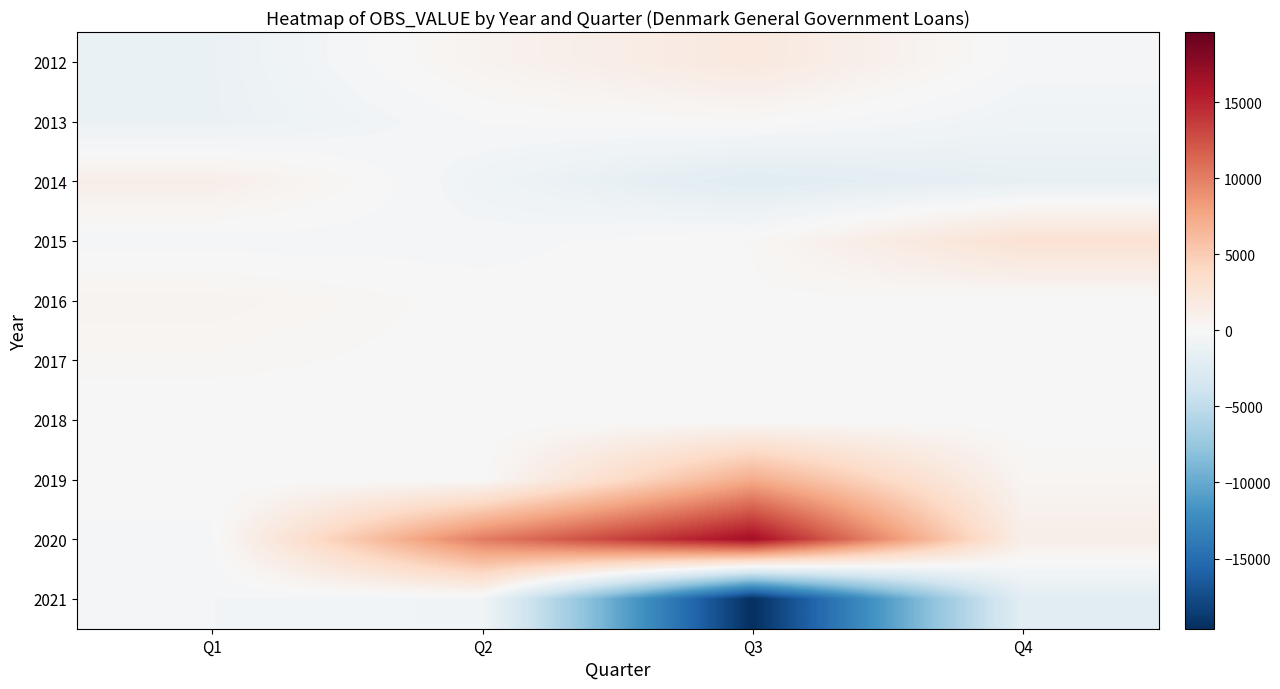

Which has a higher value, Q3 or Q1?

Q3